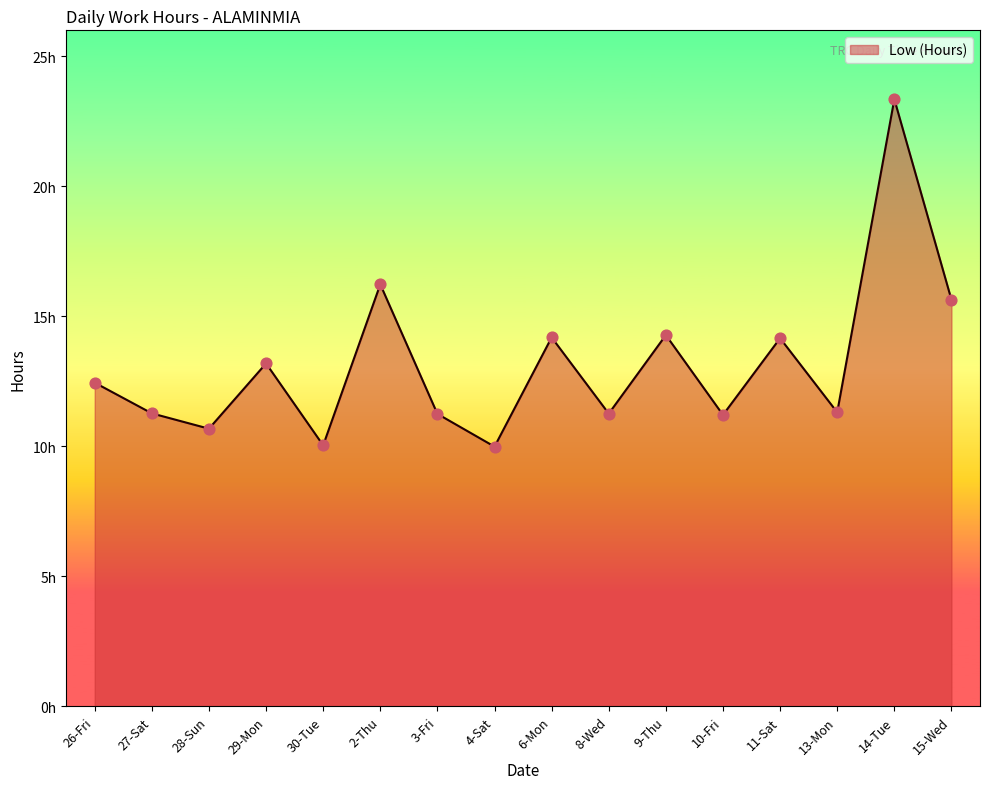

Between 26-Fri and 13-Mon, which is larger?

26-Fri